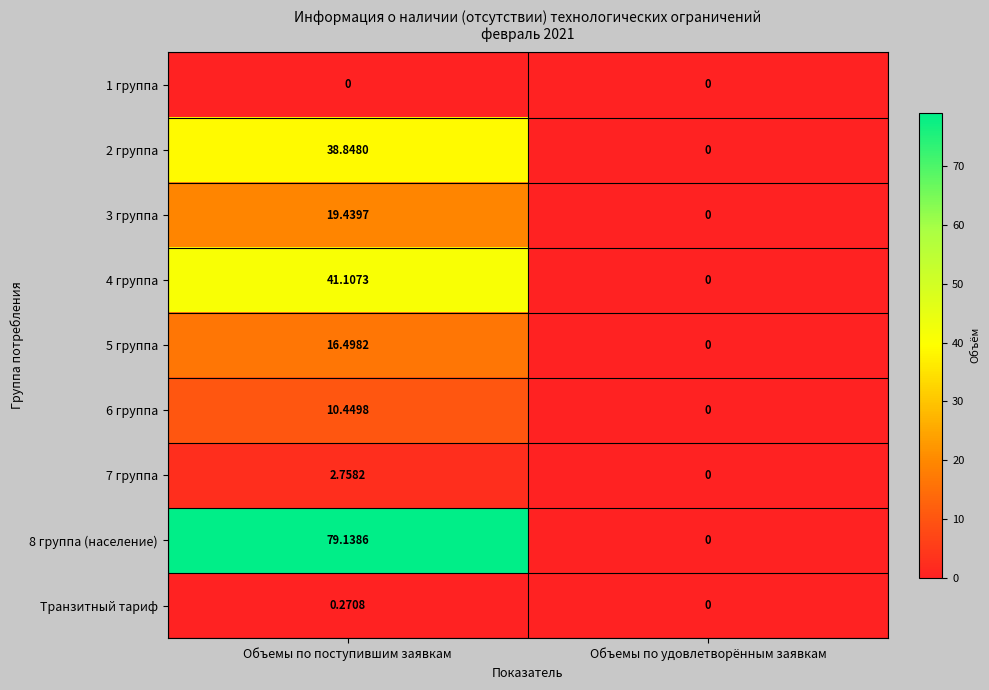

What is the spread (max minus min) of values at Объемы по поступившим заявкам?

79.1